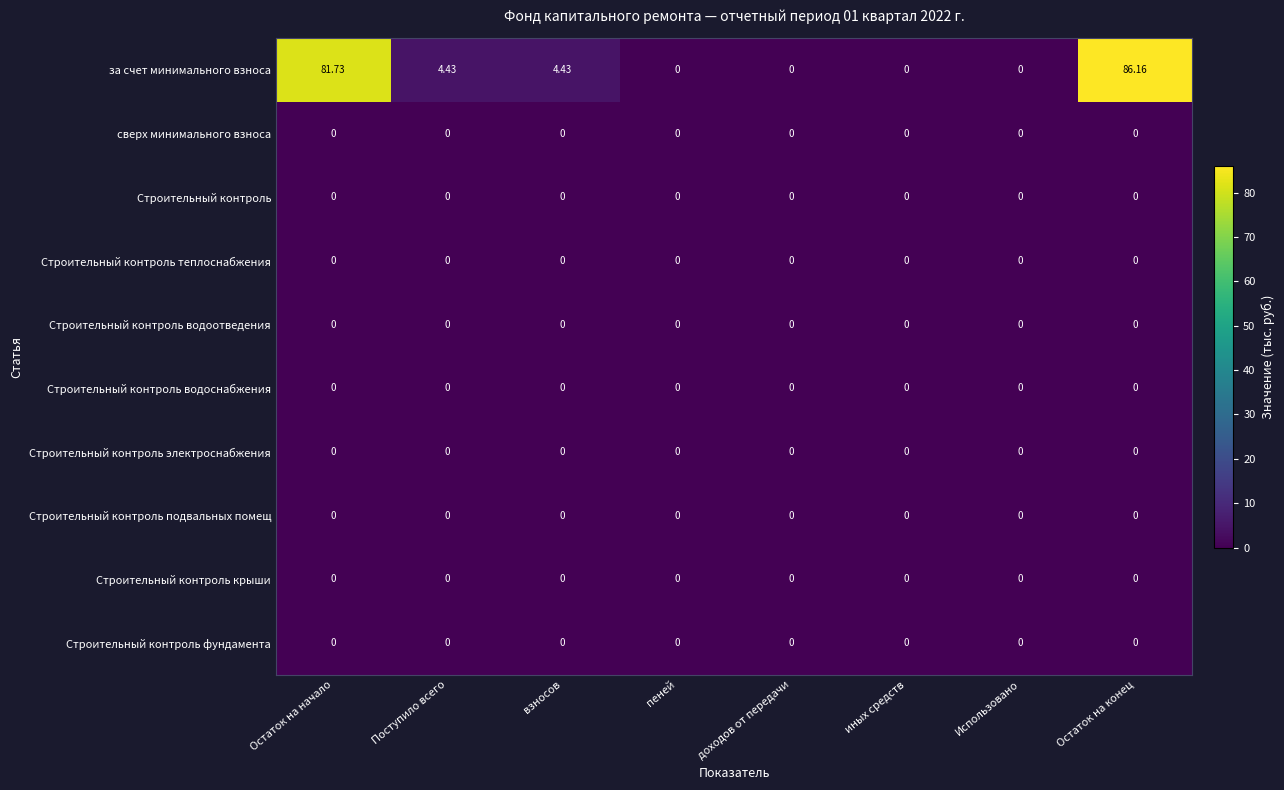

Which label corresponds to the largest value in the chart?

Остаток на конец